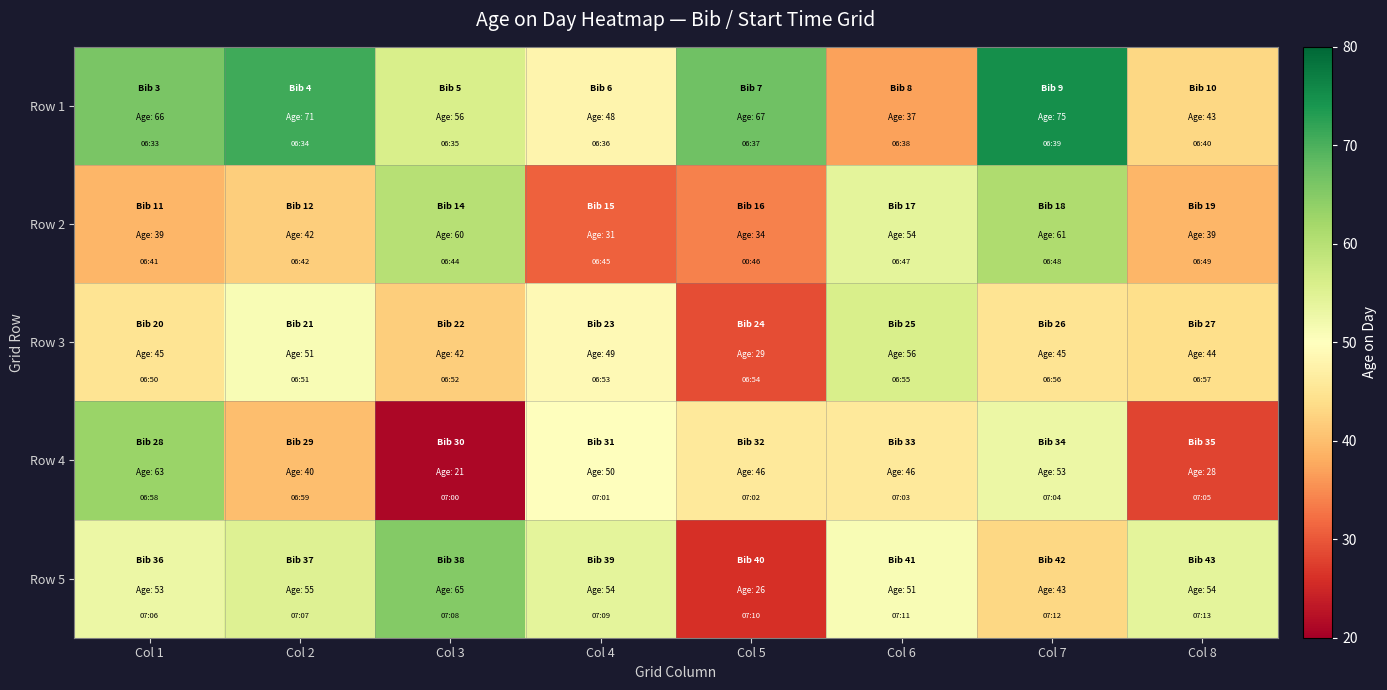

List the series in order of their peak value, highest first.

Row 1, Row 5, Row 4, Row 2, Row 3